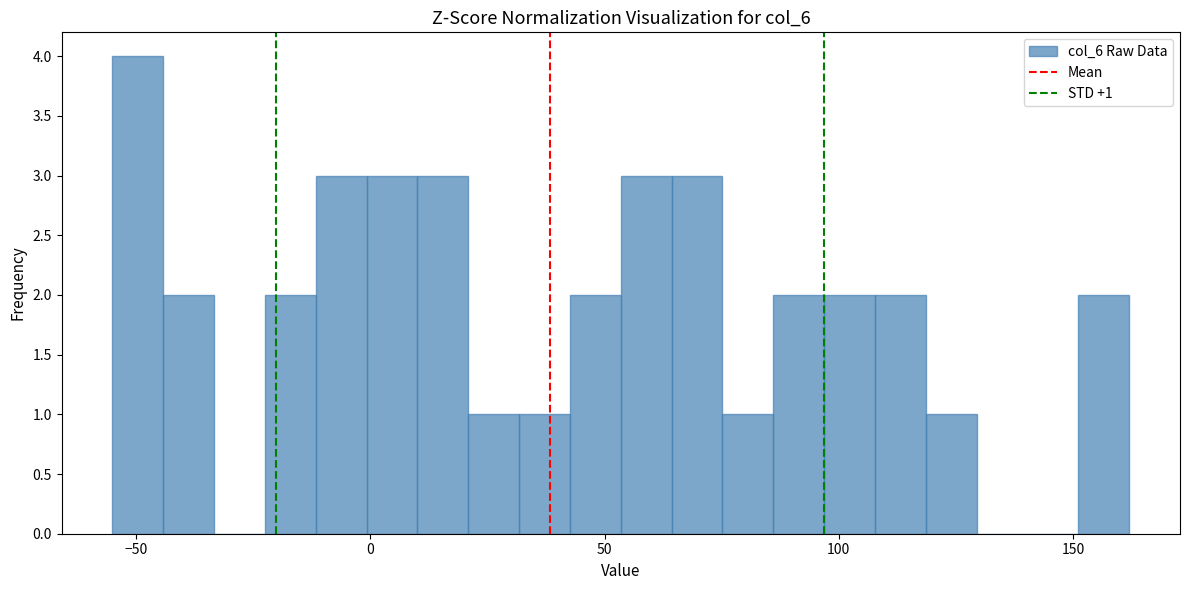

Read against the x-axis, roughly where is the centre of the tallest bar?

-50